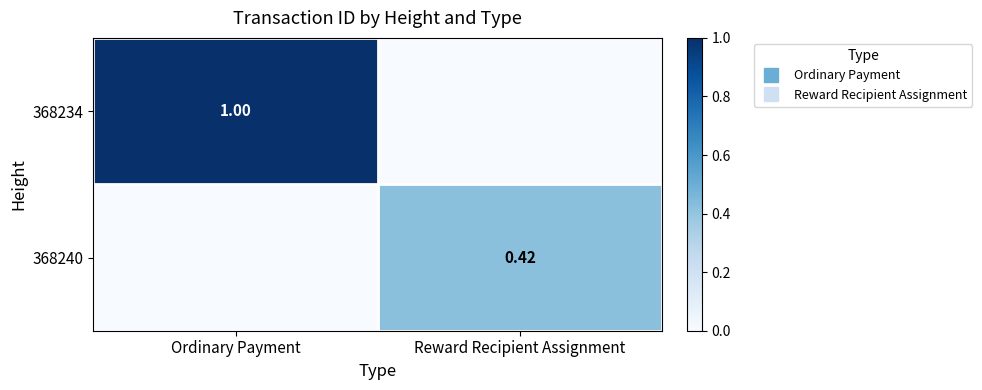

Where is 368234 nearest to the value 0?

Reward Recipient Assignment